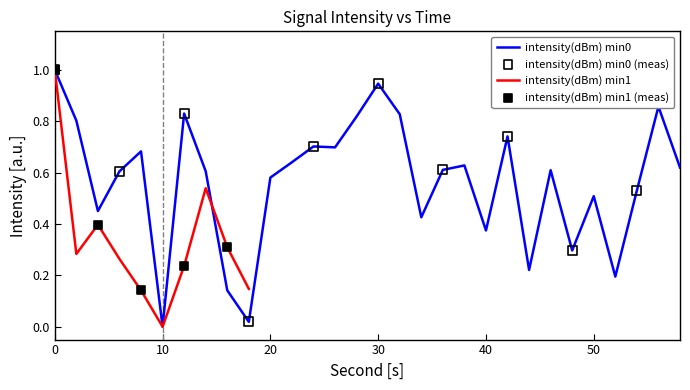

Which has a higher value, 10 or 32?

32